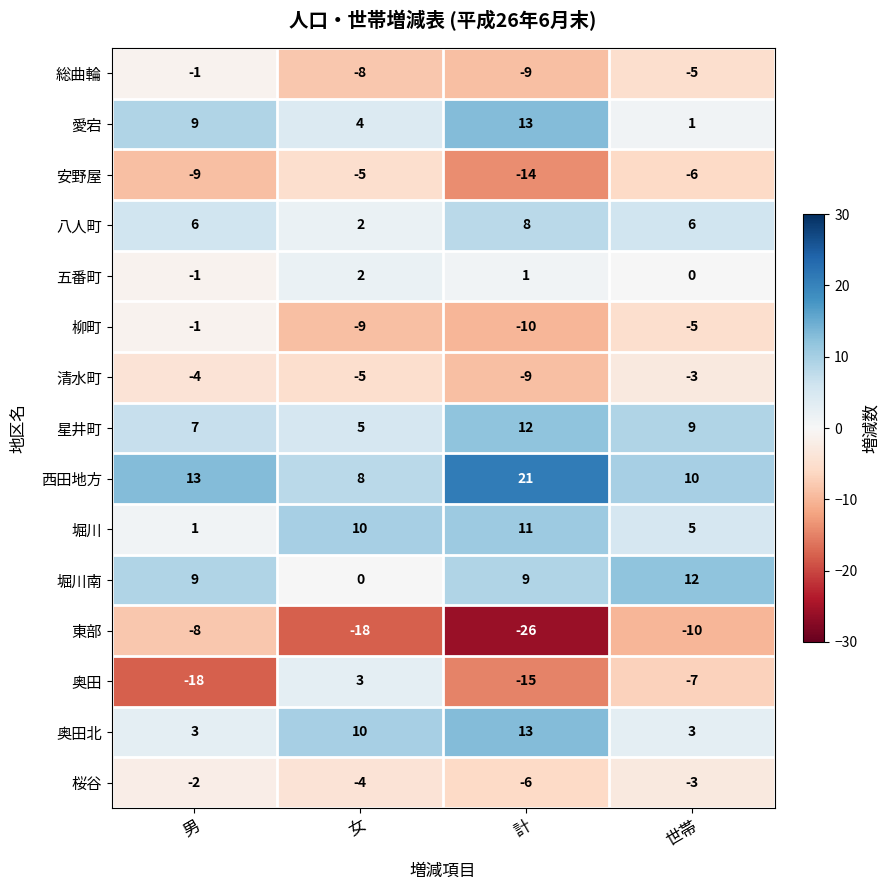

How many distinct data groups are displayed?

15